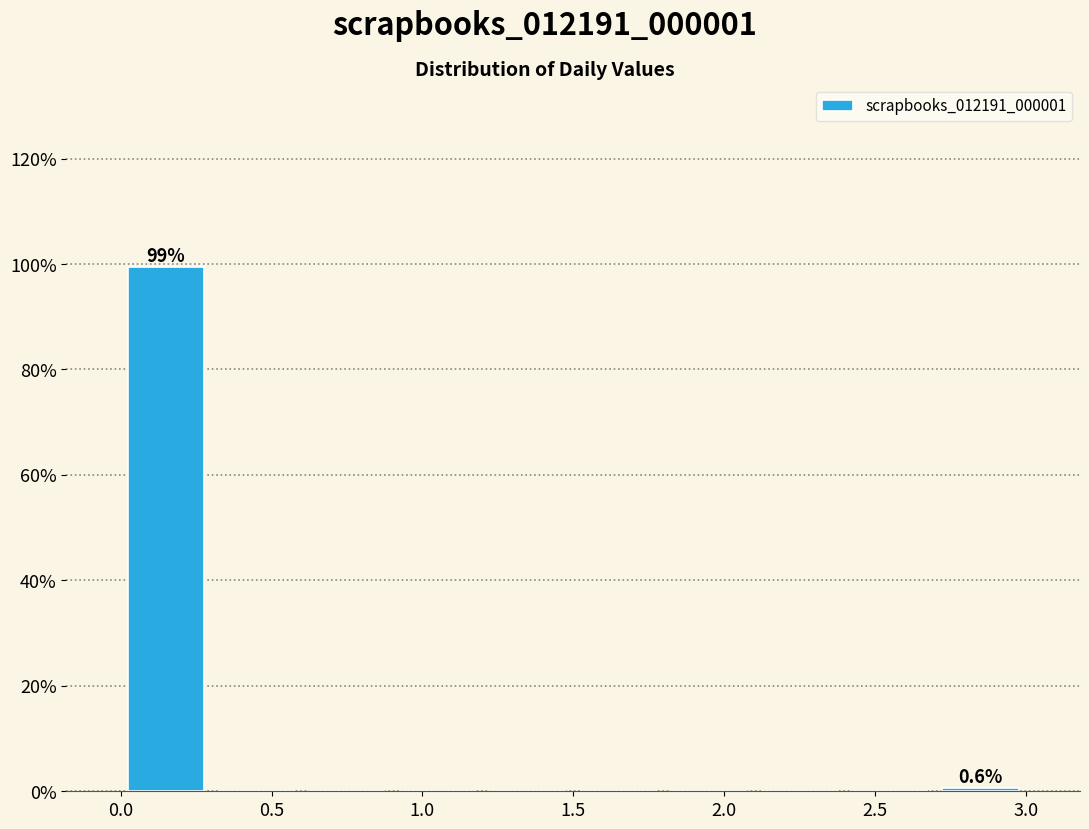

Which range on the x-axis has the tallest bar?

0.0 to 0.3